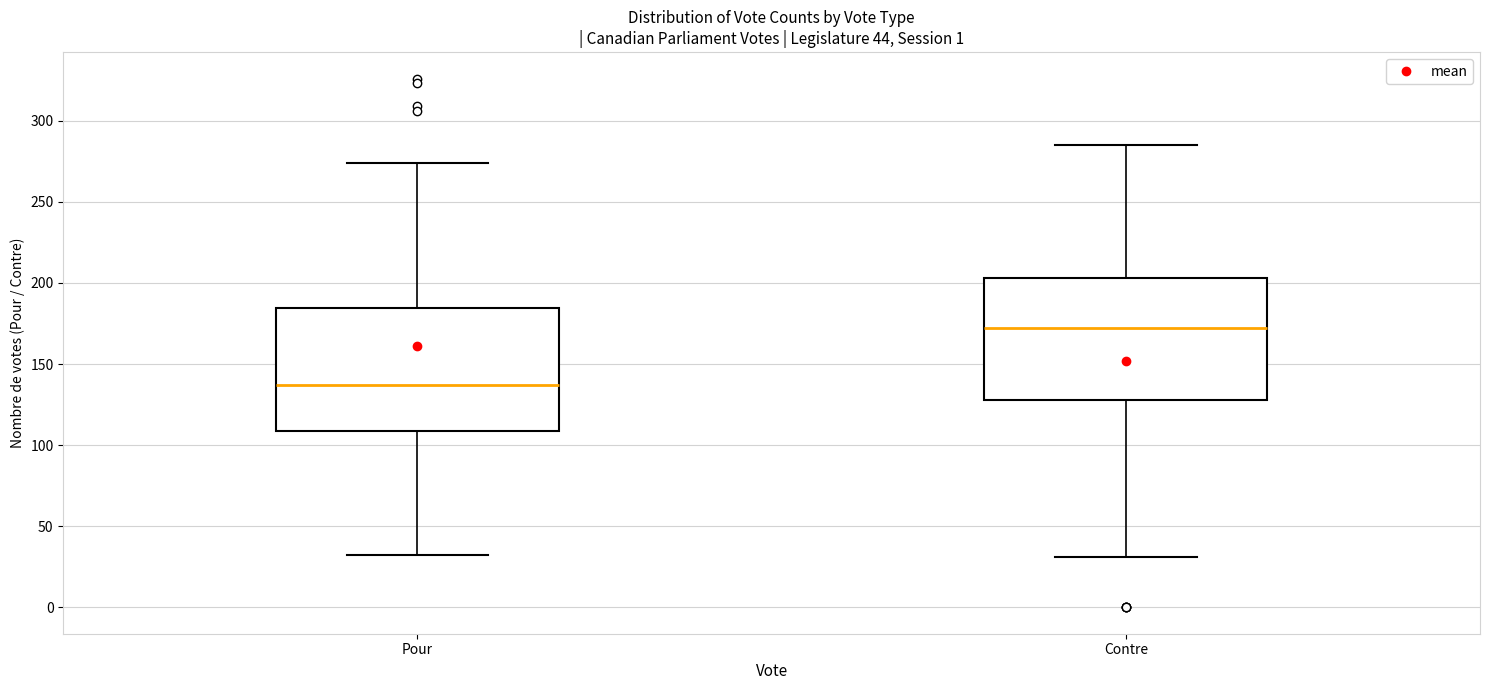

Which box's median line is the lowest?

Pour